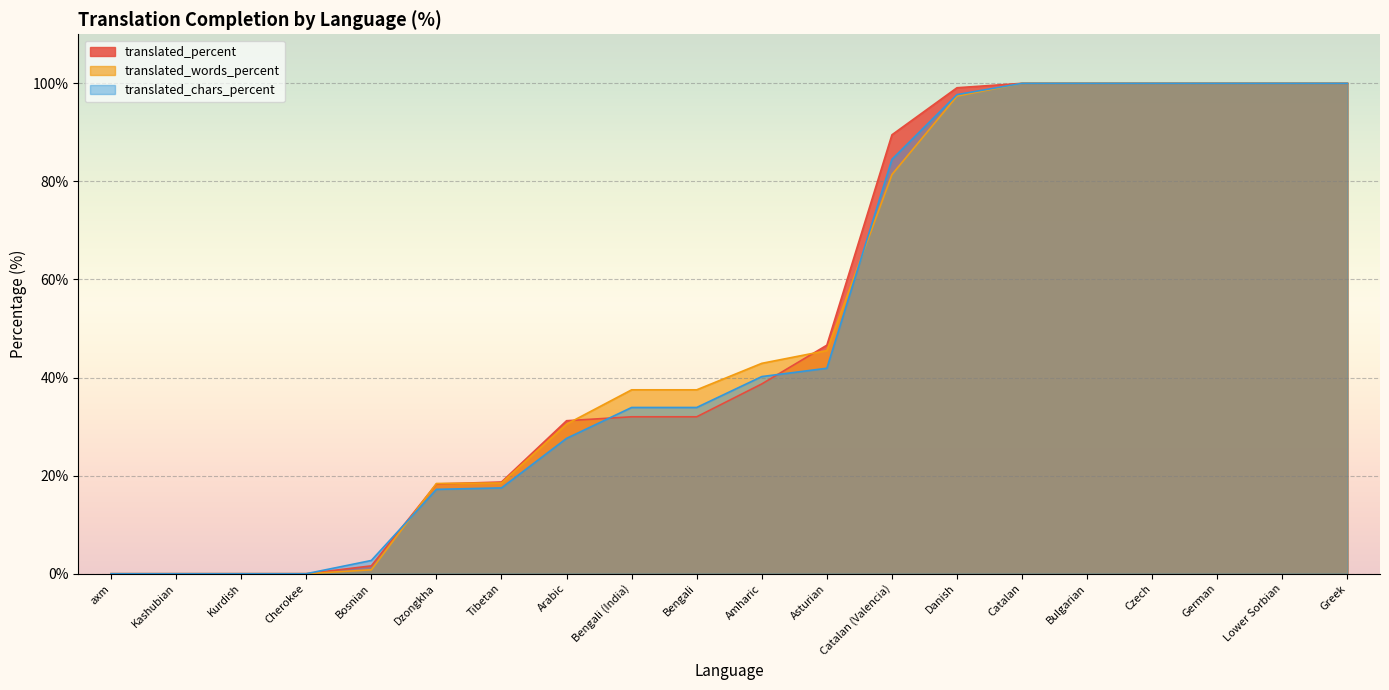

What is the sum of the translated_chars_percent values at Bengali (India) and Kurdish?

33.9